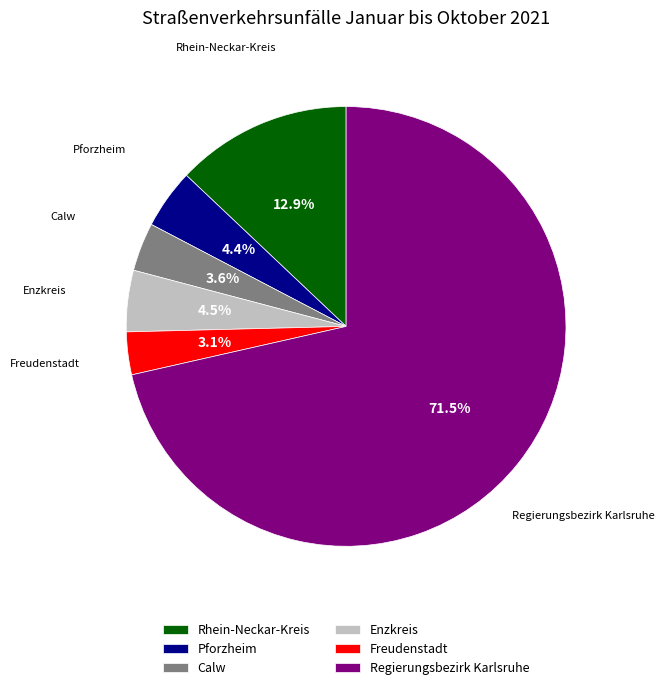

Between Pforzheim and Regierungsbezirk Karlsruhe, which is larger?

Regierungsbezirk Karlsruhe